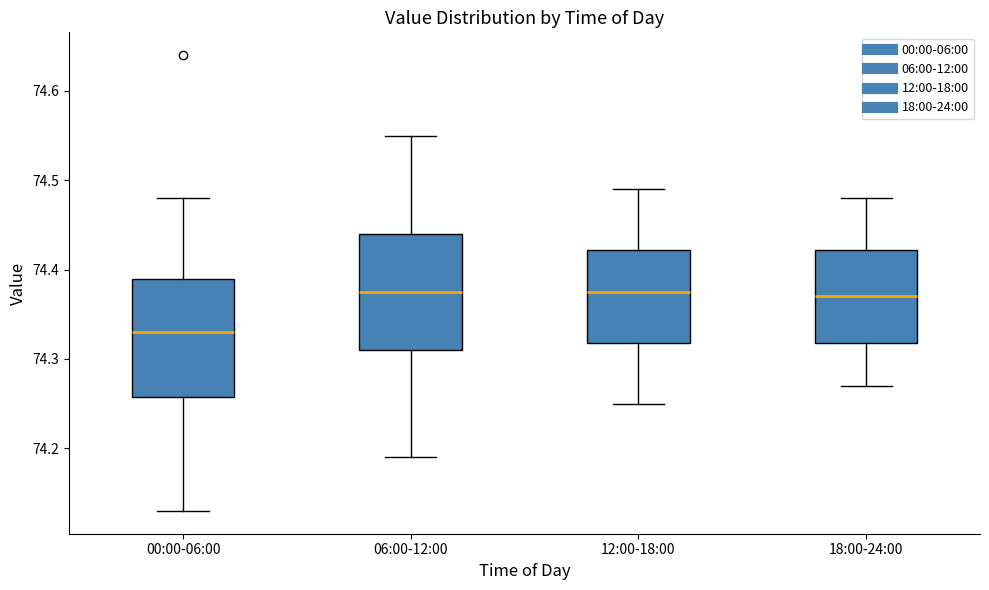

Which box has the lowest median line?

00:00-06:00